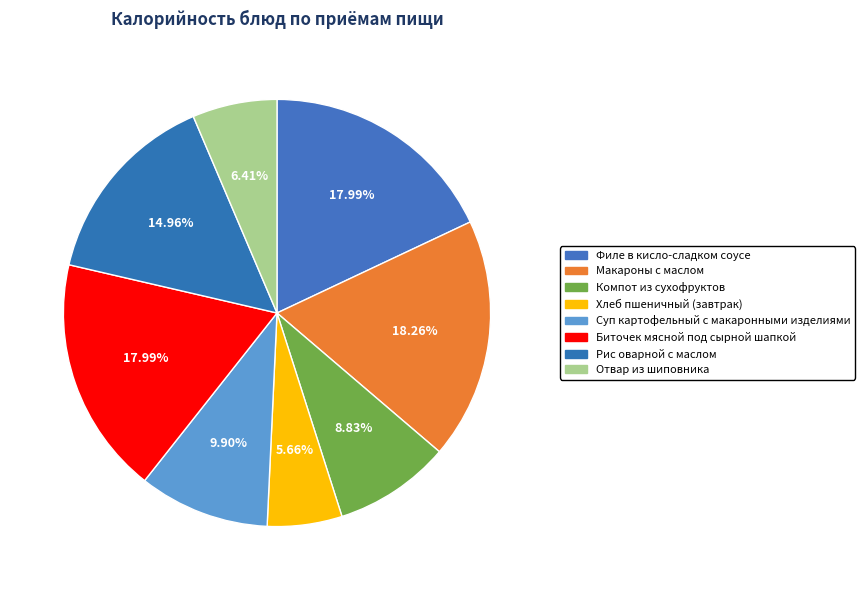

To the nearest percent, what percentage of the pie is Отвар из шиповника?

6%